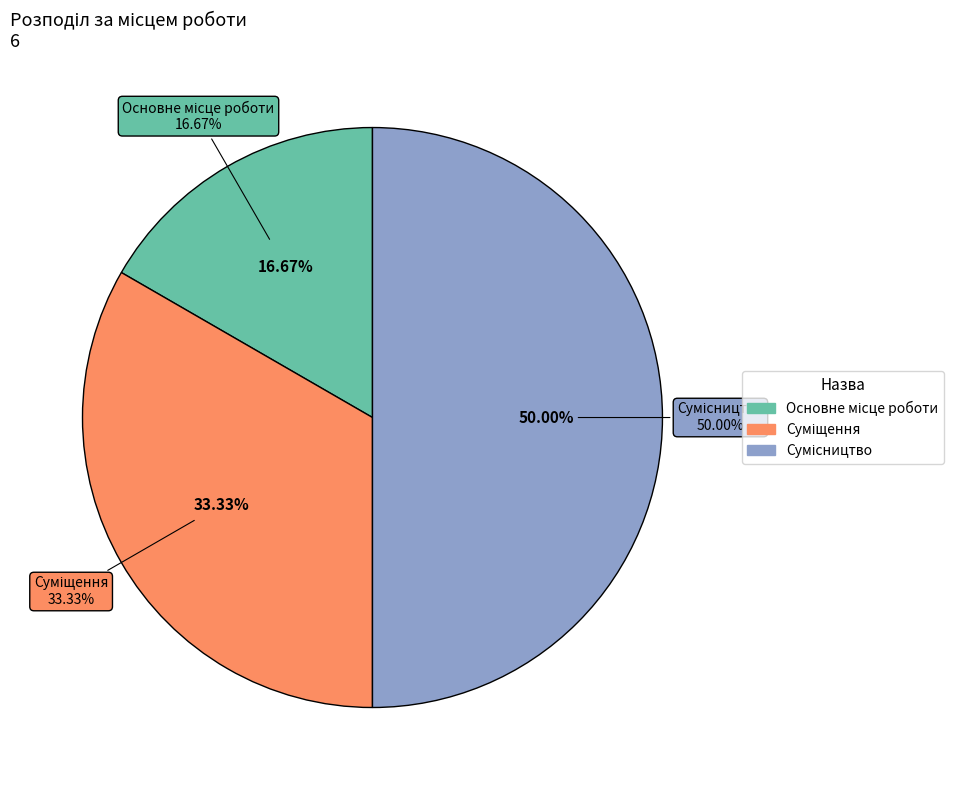

What is the change in value from Суміщення to Сумісництво?

+1